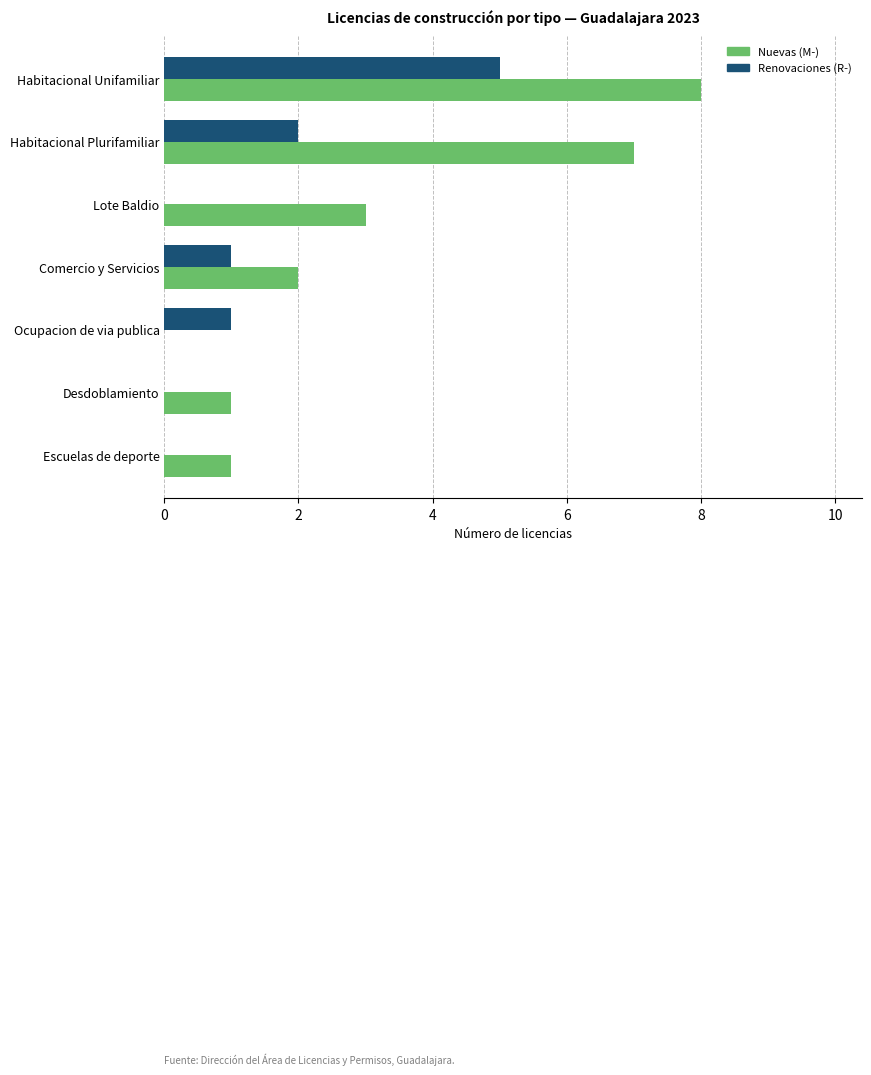

At which label is Nuevas (M-) closest to 4?

Lote Baldio